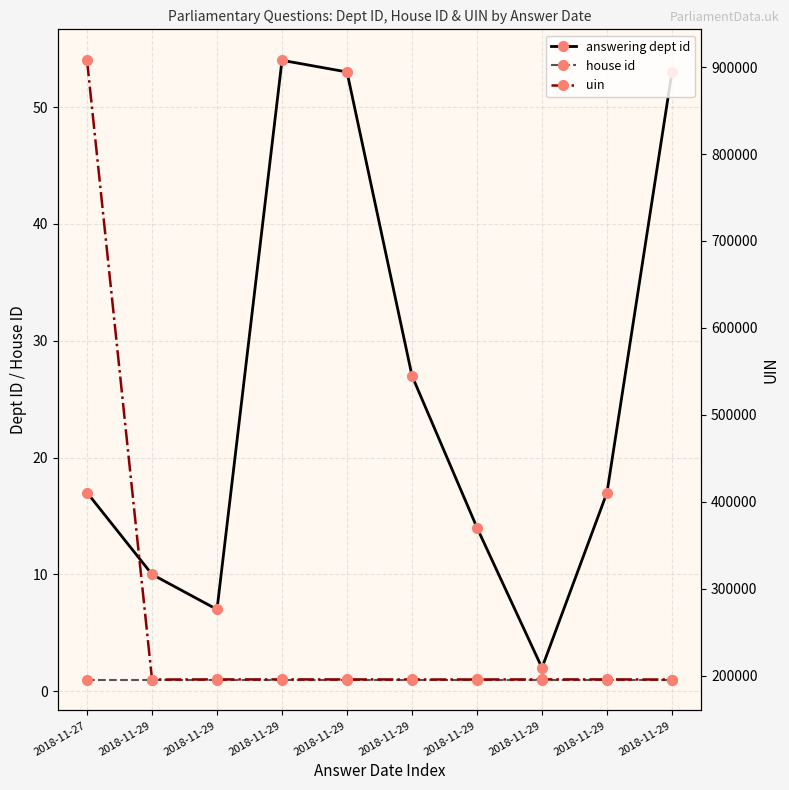

The value of answering dept id at 2018-11-29 is 86. True or false?

False